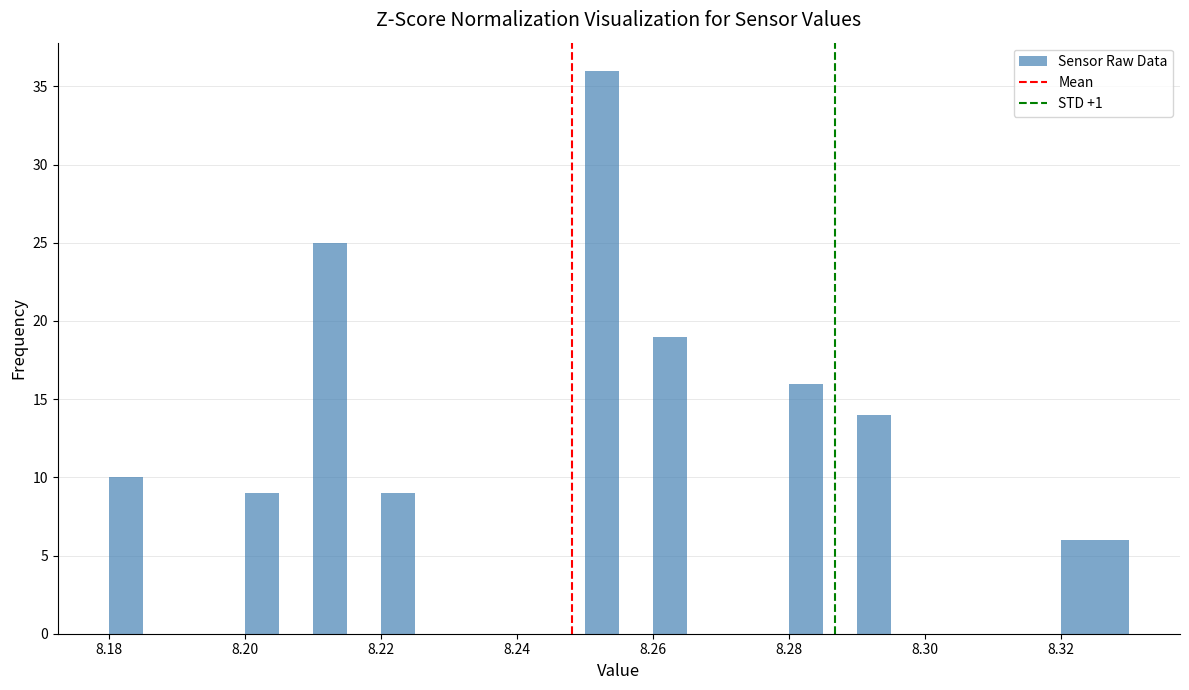

Around what value on the x-axis is the tallest bar? Give the approximate position of its centre, as read against the axis.

8.252